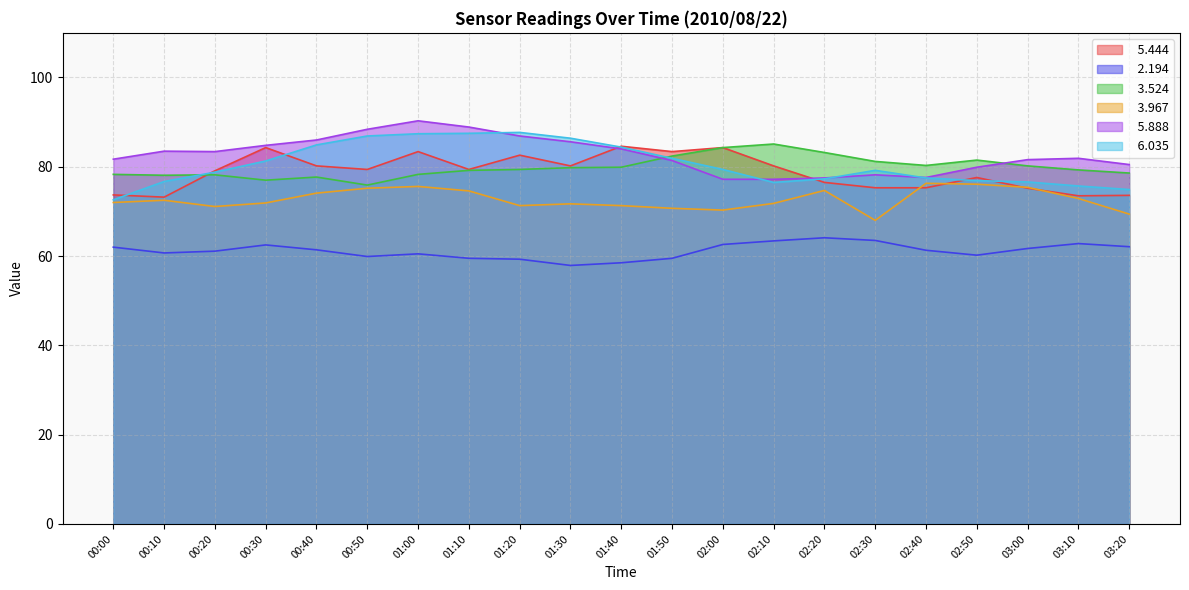

What is the greatest value displayed?

90.3